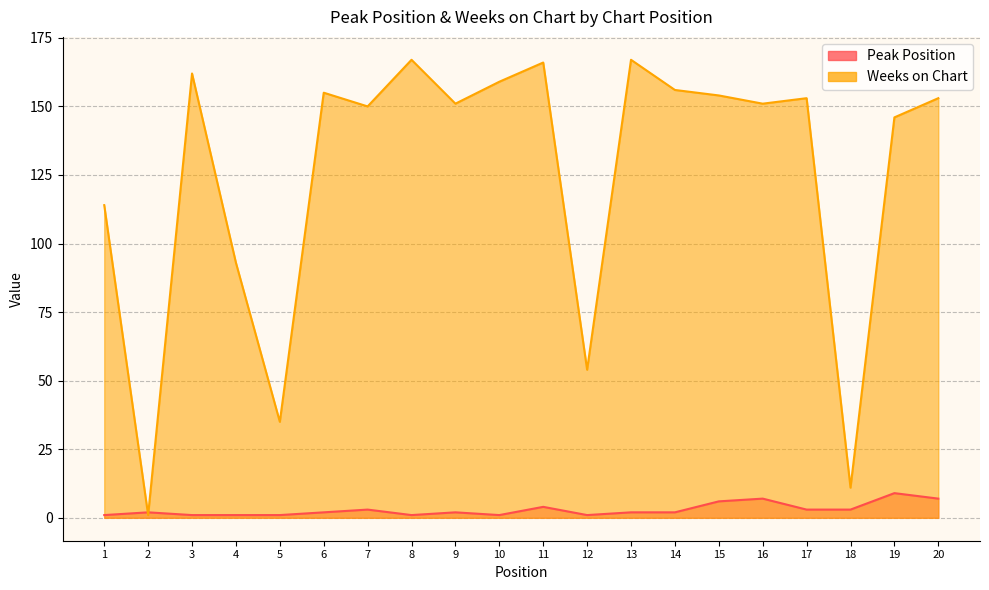

Count the number of categories in the chart.

20